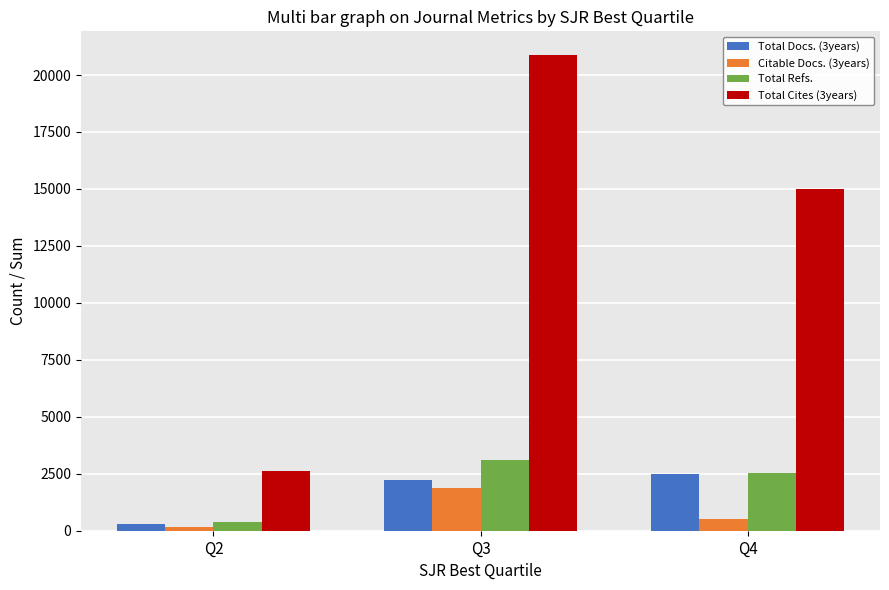

How many groups of bars are there?

3